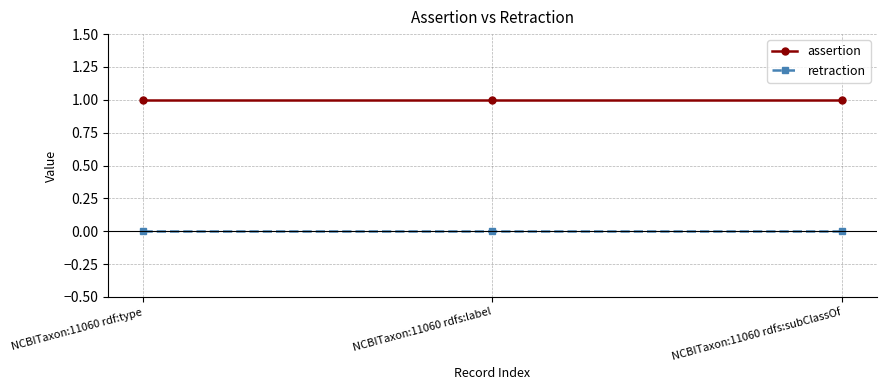

Which series has the largest total across all categories?

assertion